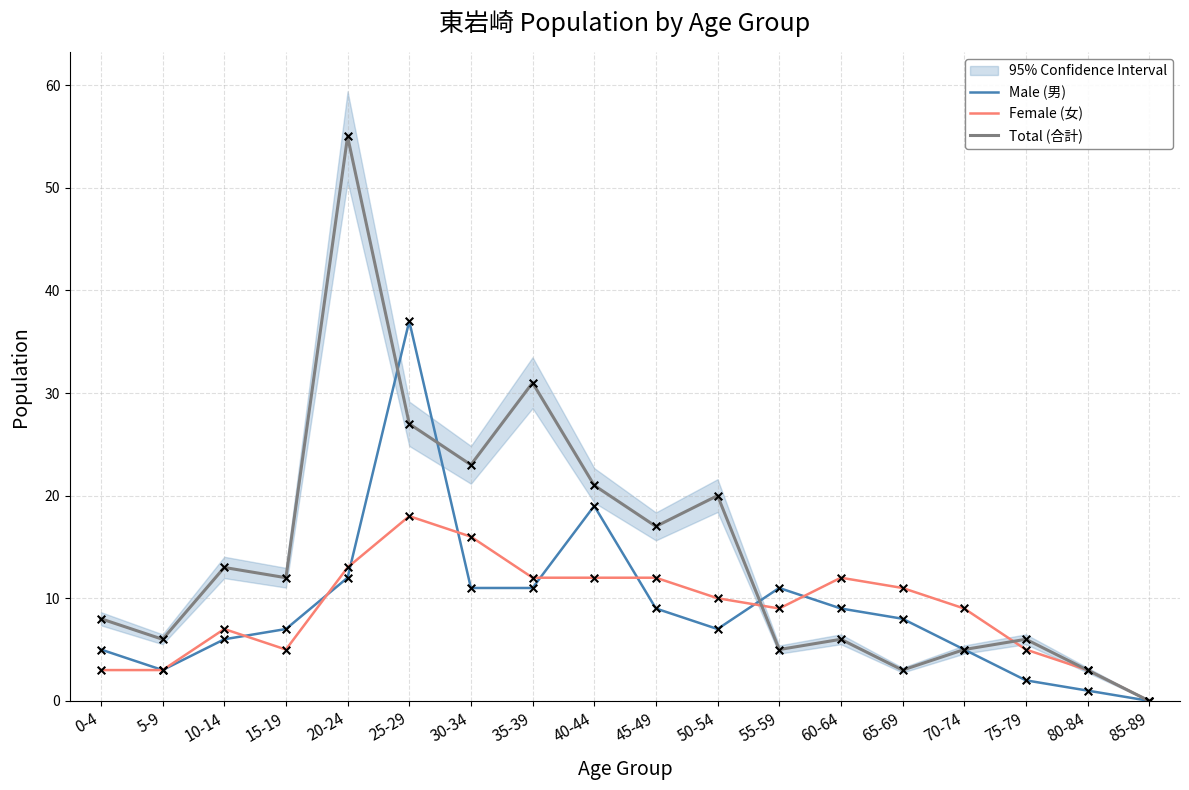

Which series contains the highest Y value?

Total (合計)